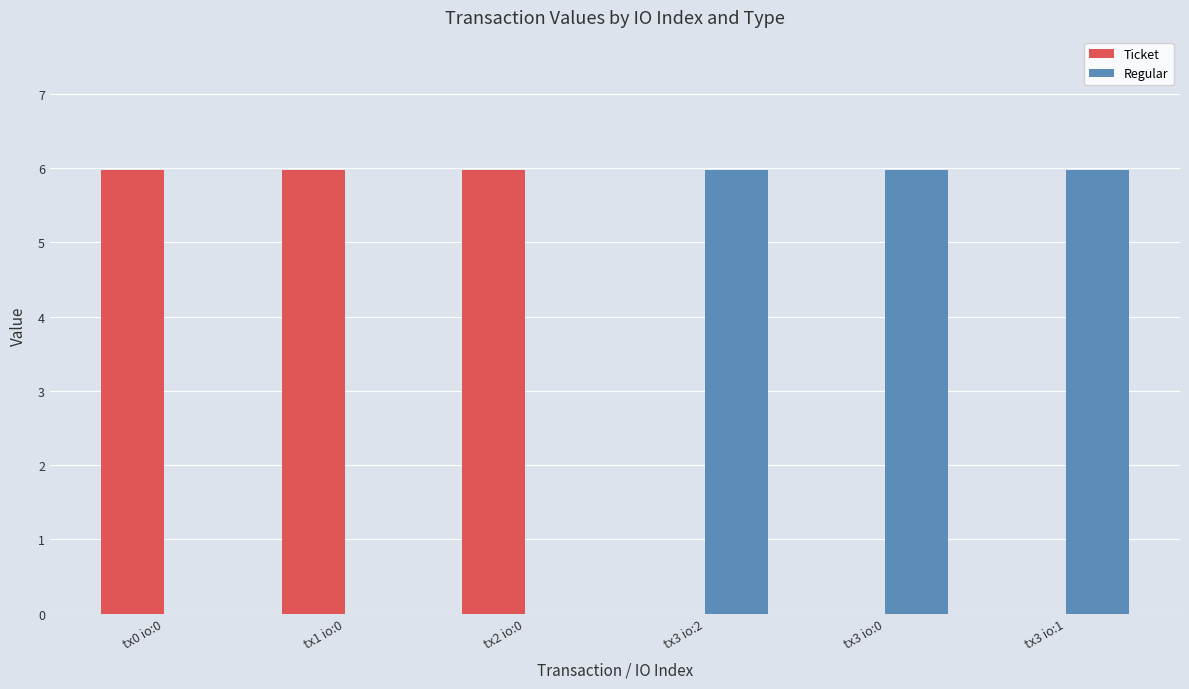

Where does the Regular series first go above 5?

tx3 io:2